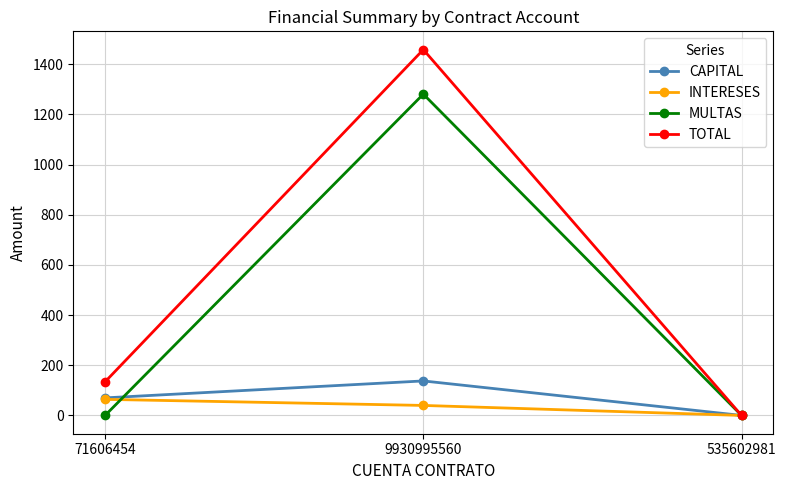

Which category has the lowest value in the TOTAL series?

535602981